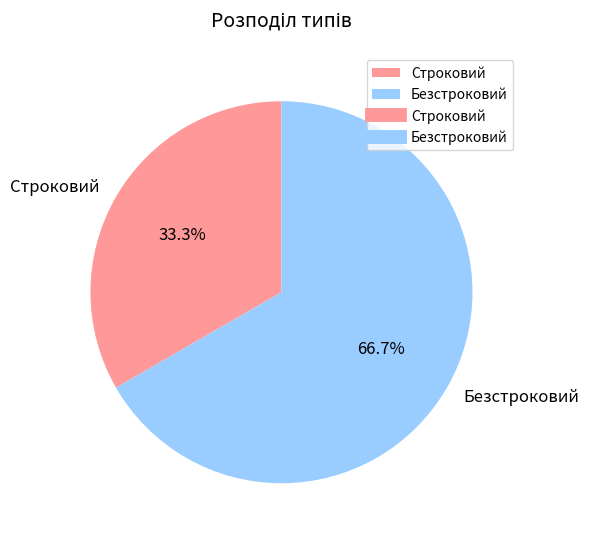

Rank the categories by value from lowest to highest.

Строковий, Безстроковий